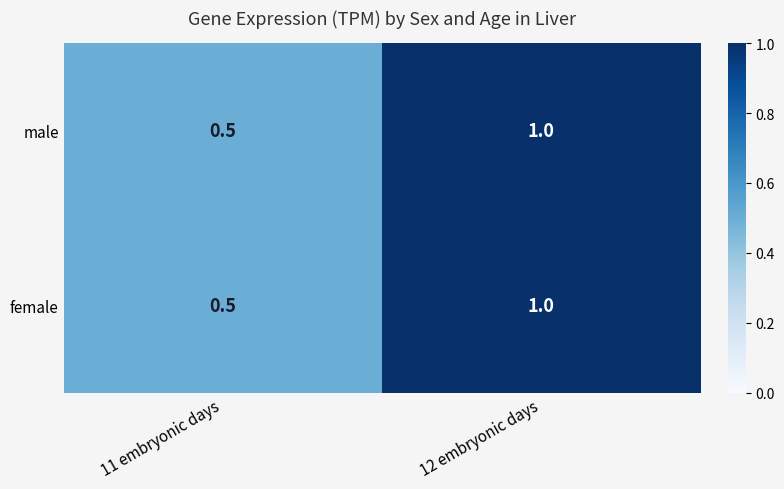

Reading right to left, list all the values displayed in this chart.

male: 12 embryonic days=1.0	11 embryonic days=0.5
female: 12 embryonic days=1.0	11 embryonic days=0.5